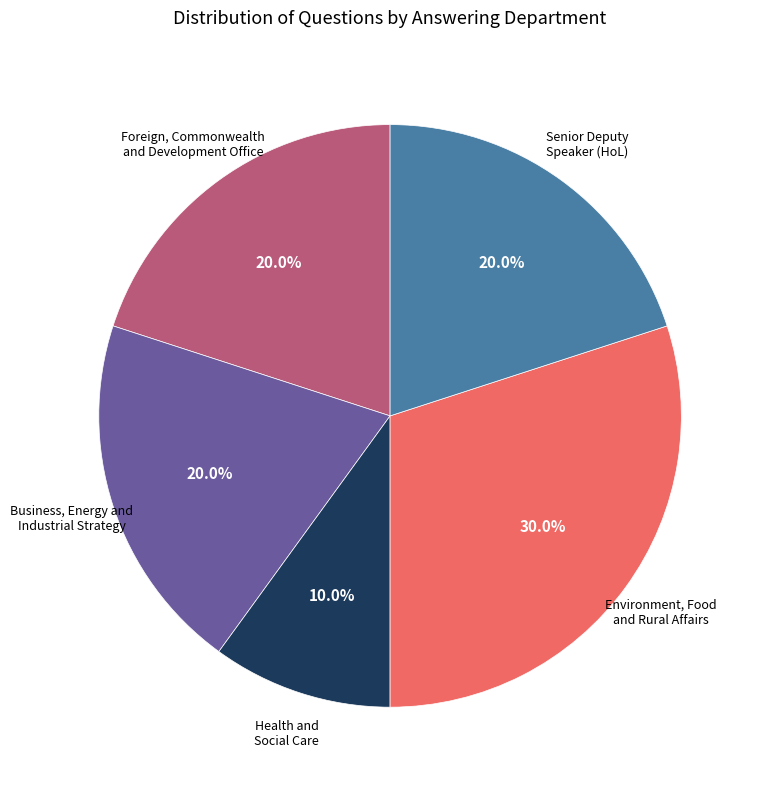

Does any single category account for the majority?

No